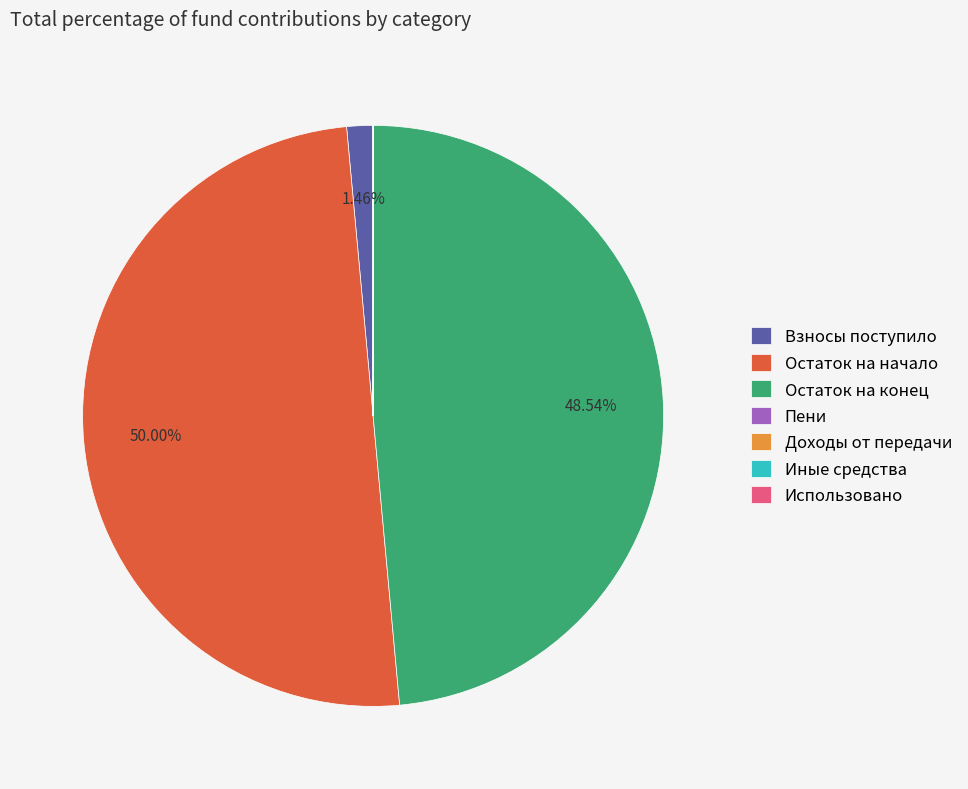

Which category has the biggest portion of the pie?

Остаток на начало